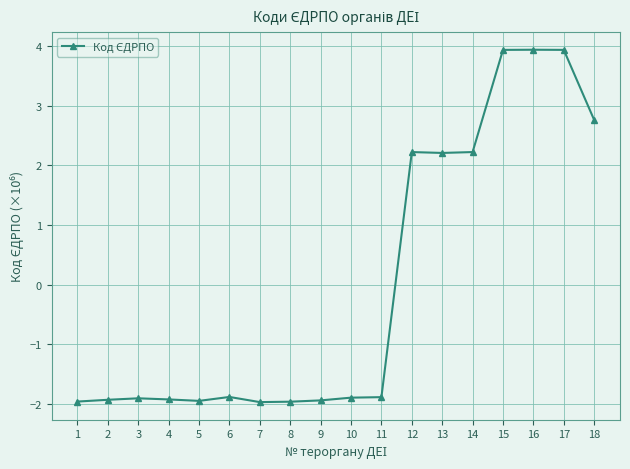

What is the sum of the values at 3 and 16?

2.0